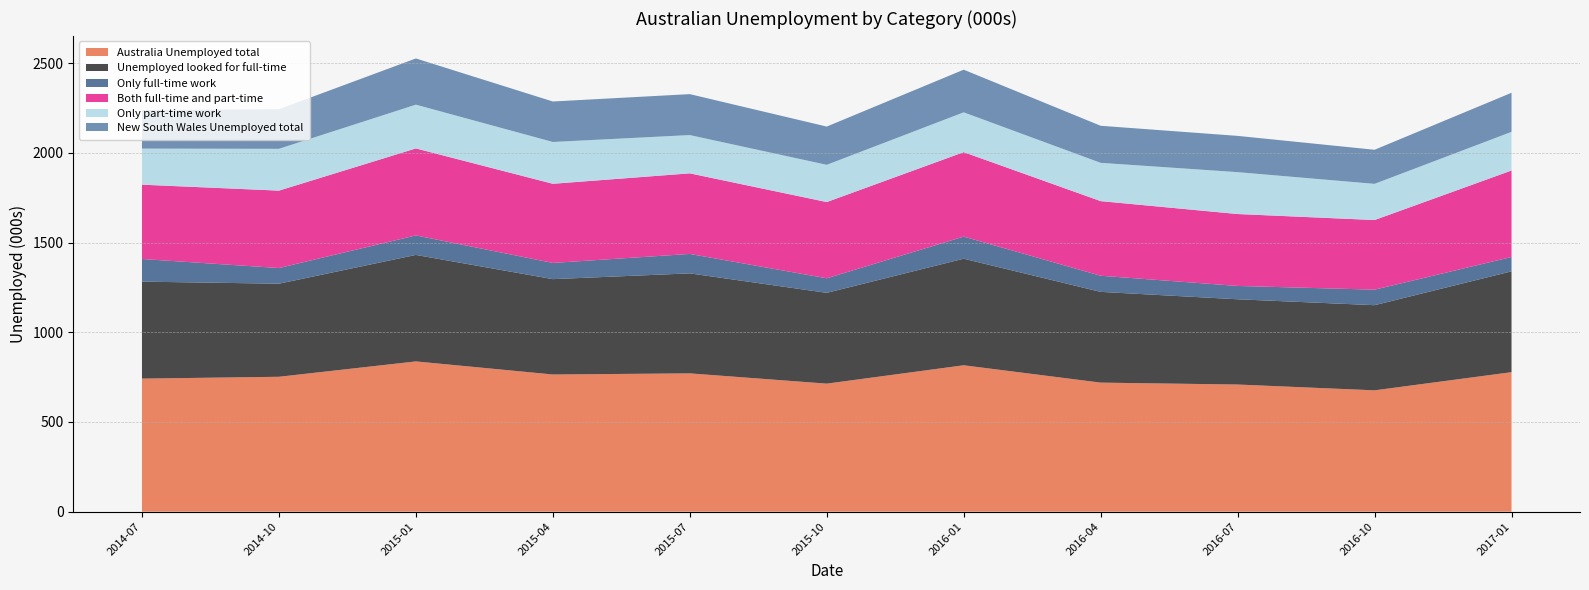

Reading left to right, transcribe all the data shown in this chart.

Australia Unemployed total: 2014-07=741.7	2014-10=752.0	2015-01=837.6	2015-04=764.7	2015-07=771.0	2015-10=713.7	2016-01=816.1	2016-04=719.4	2016-07=708.8	2016-10=676.4	2017-01=777.6
Unemployed looked for full-time: 2014-07=540.6	2014-10=518.9	2015-01=593.7	2015-04=531.6	2015-07=557.5	2015-10=506.1	2016-01=594.1	2016-04=505.9	2016-07=475.2	2016-10=474.7	2017-01=562.1
Only full-time work: 2014-07=126.2	2014-10=87.4	2015-01=108.8	2015-04=90.3	2015-07=108.3	2015-10=81.2	2016-01=123.2	2016-04=89.9	2016-07=74.4	2016-10=86.6	2017-01=80.1
Both full-time and part-time: 2014-07=414.4	2014-10=431.5	2015-01=484.8	2015-04=441.2	2015-07=449.2	2015-10=424.9	2016-01=470.8	2016-04=416.0	2016-07=400.9	2016-10=388.1	2017-01=482.0
Only part-time work: 2014-07=201.1	2014-10=233.1	2015-01=244.0	2015-04=233.1	2015-07=213.4	2015-10=207.6	2016-01=222.0	2016-04=213.4	2016-07=233.5	2016-10=201.7	2017-01=215.5
New South Wales Unemployed total: 2014-07=214.7	2014-10=220.7	2015-01=257.6	2015-04=225.7	2015-07=228.3	2015-10=213.3	2016-01=237.7	2016-04=206.6	2016-07=202.2	2016-10=190.0	2017-01=217.8